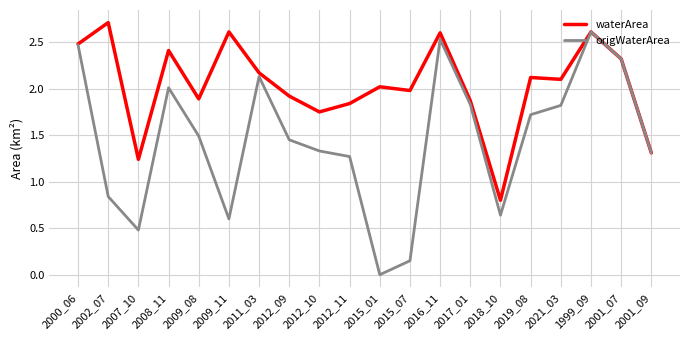

How many interior local valleys does the origWaterArea series have?

4